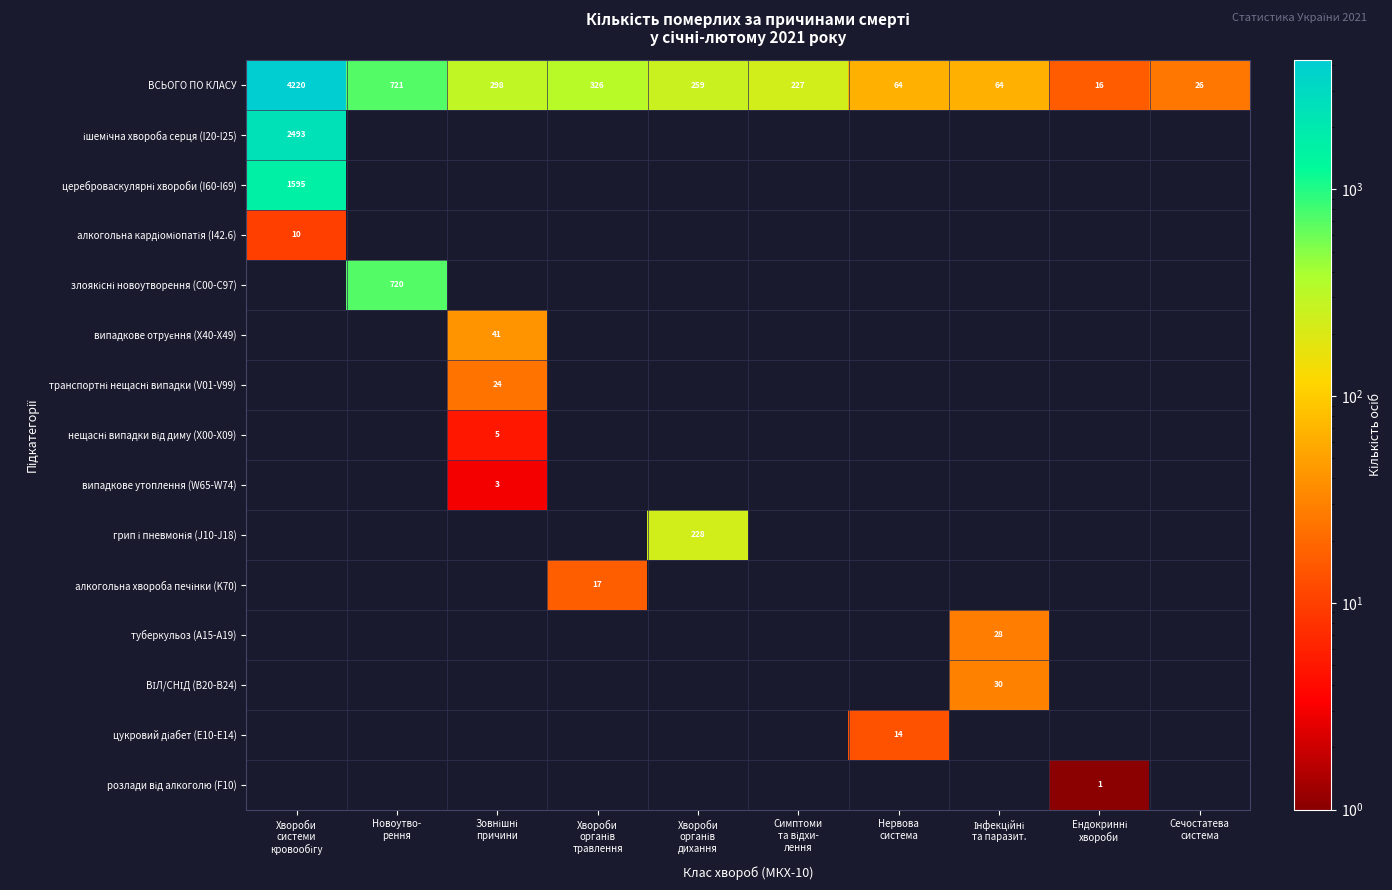

The value of цереброваскулярні хвороби (I60-I69) at Хвороби органів дихання is 1038. True or false?

False